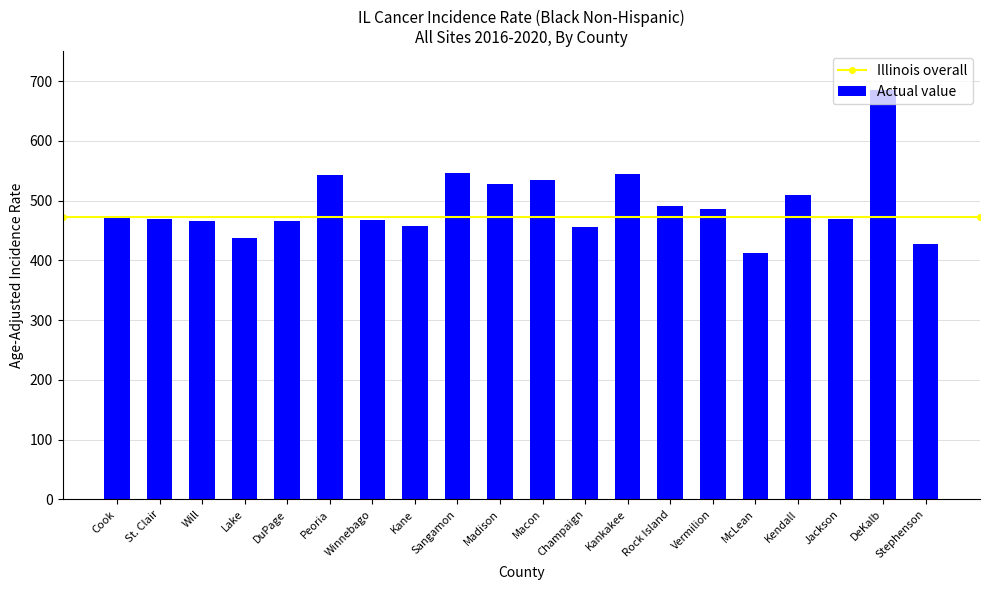

What is the smallest value displayed?

412.8